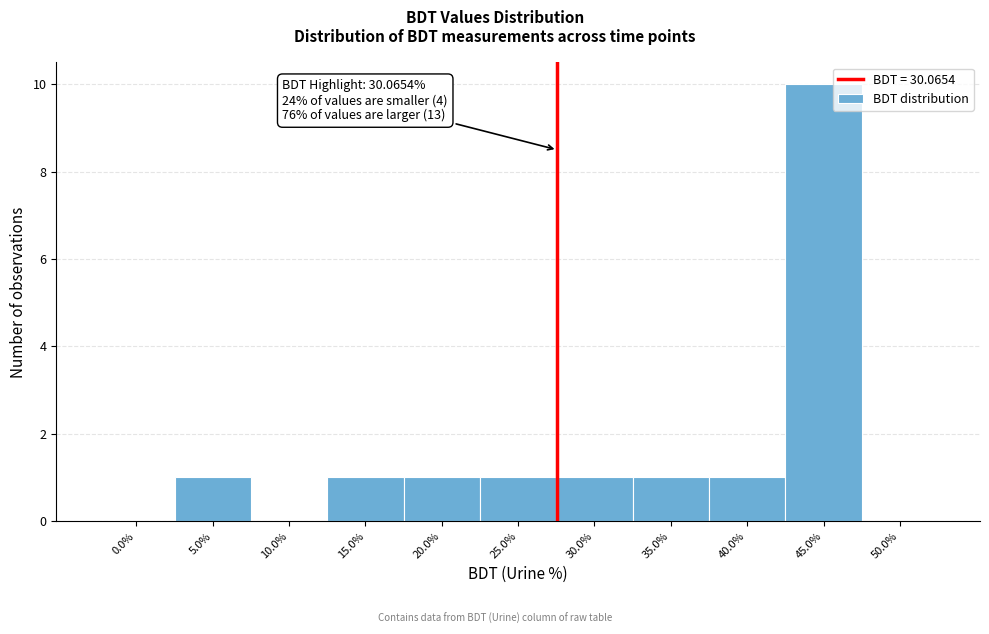

Reading right to left, transcribe all the data shown in this chart.

50.0%=0	45.0%=10	40.0%=1	35.0%=1	30.0%=1	25.0%=1	20.0%=1	15.0%=1	10.0%=0	5.0%=1	0.0%=0